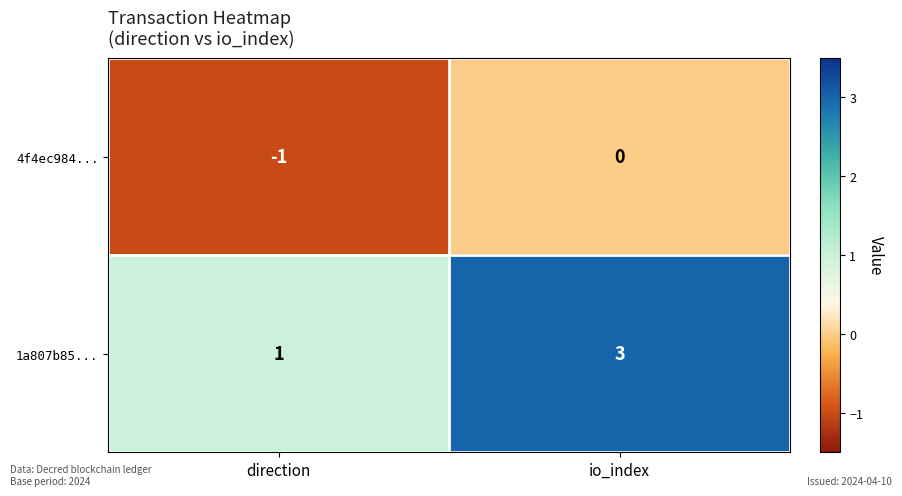

What is the sum of the 1a807b85... values at io_index and direction?

4